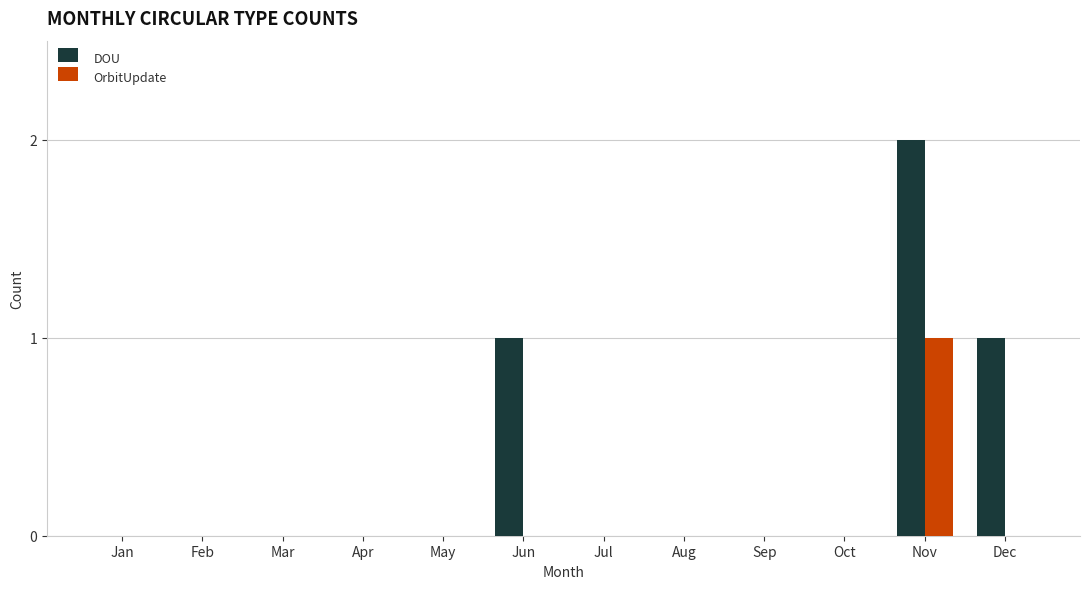

The value of OrbitUpdate at Jun is 0. True or false?

True